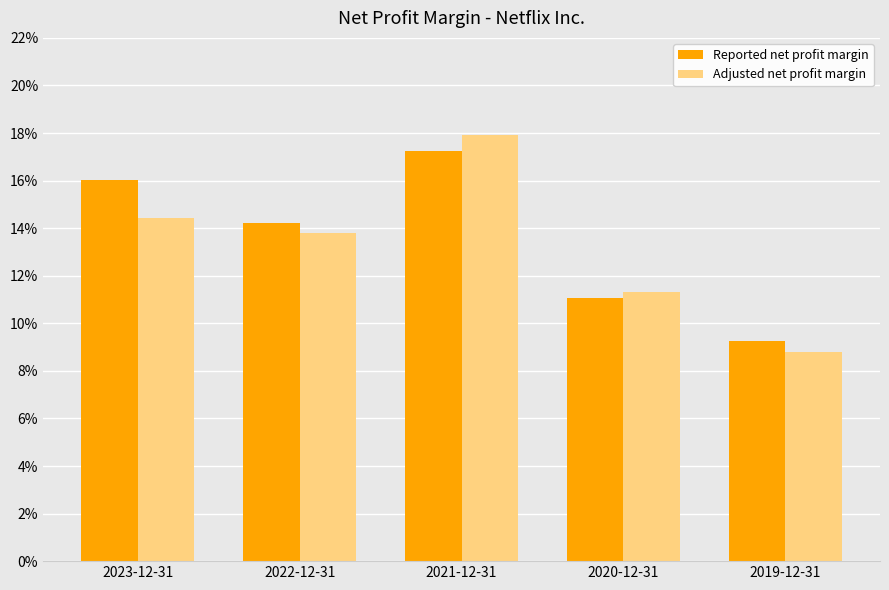

Count the Reported net profit margin values in the range 0 to 1.

5